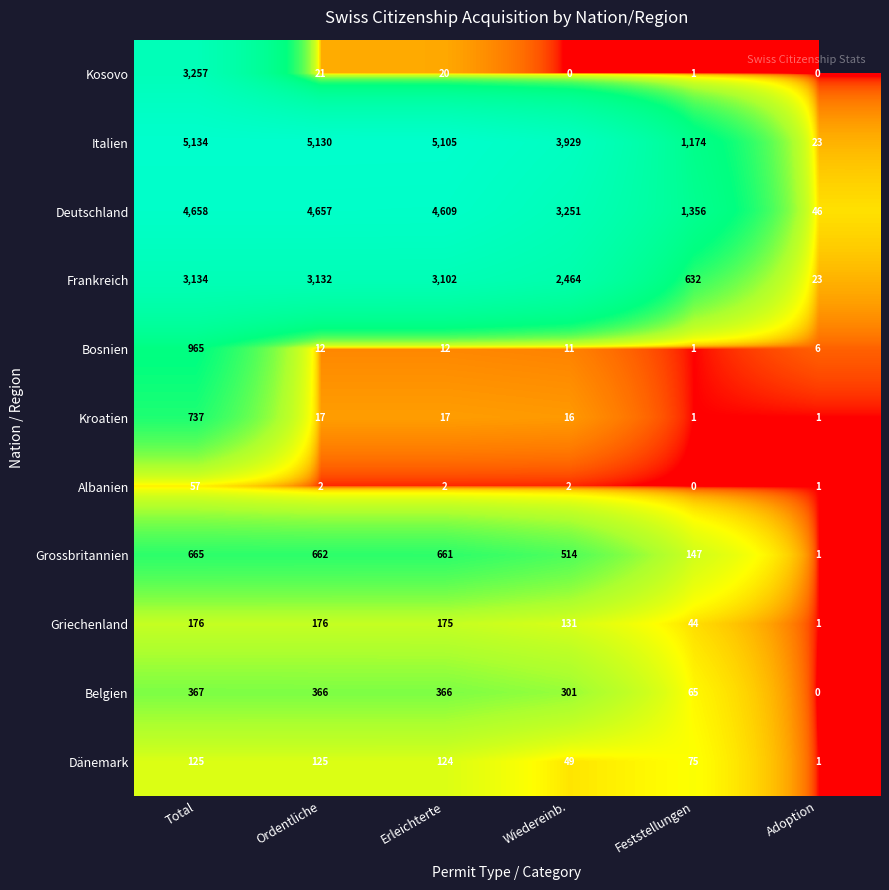

Read the Kroatien value at Ordentliche.

17